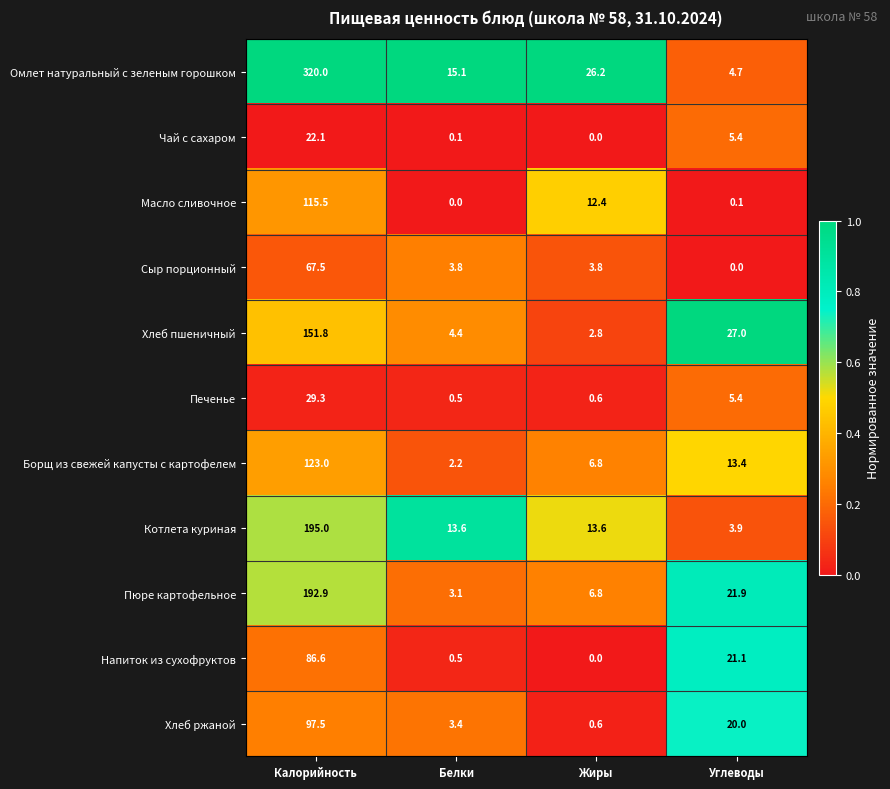

What is the difference between the maximum and second lowest values in the Хлеб пшеничный series?

147.4